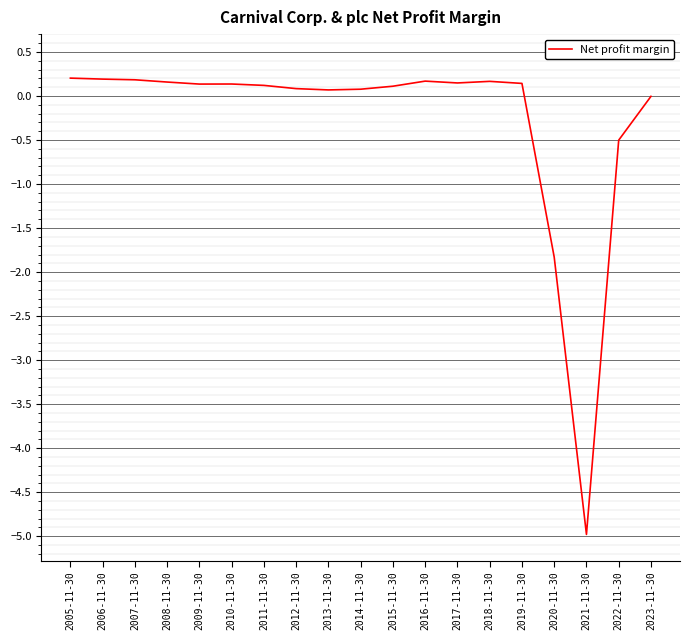

Which label corresponds to the smallest value in the chart?

2021-11-30